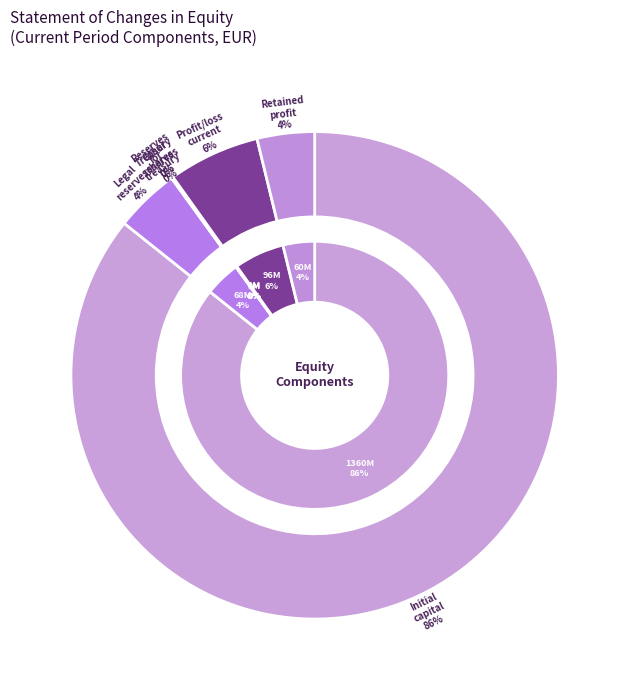

How much of the chart is everything except Treasury shares?

99.9%